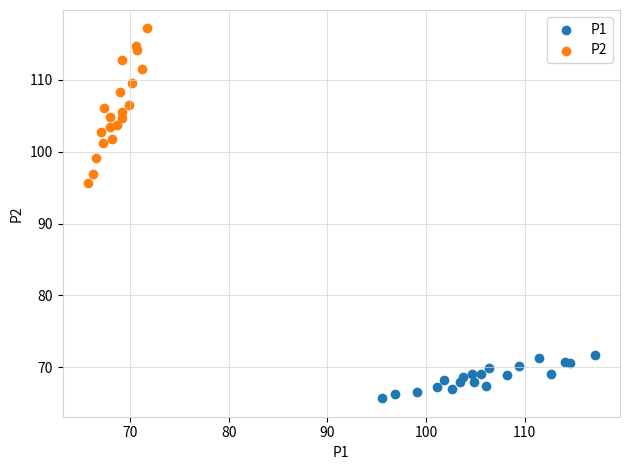

Which series contains the lowest Y value?

P1